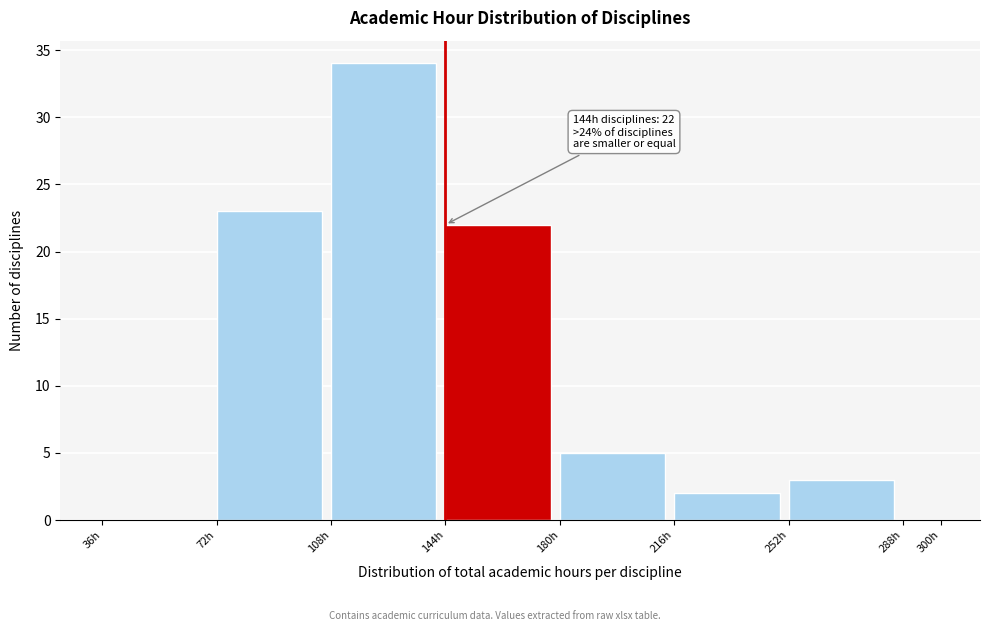

Which range on the x-axis has the tallest bar?

108 to 144